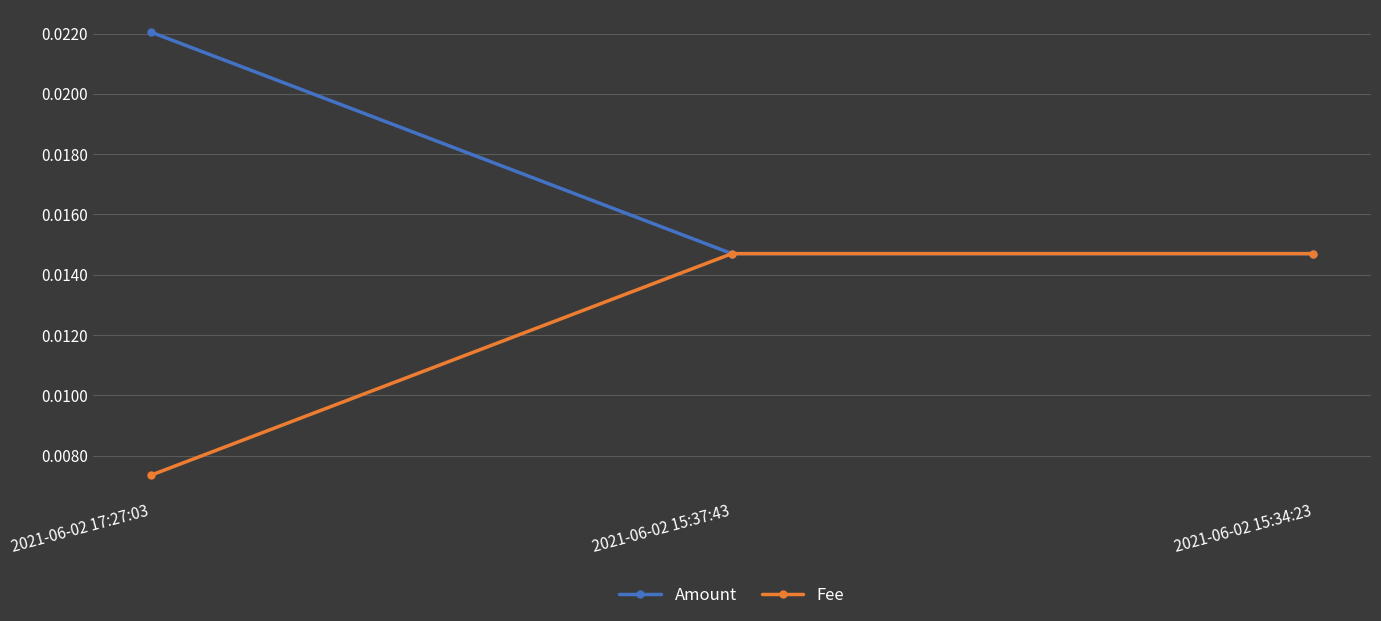

How many distinct data groups are displayed?

2